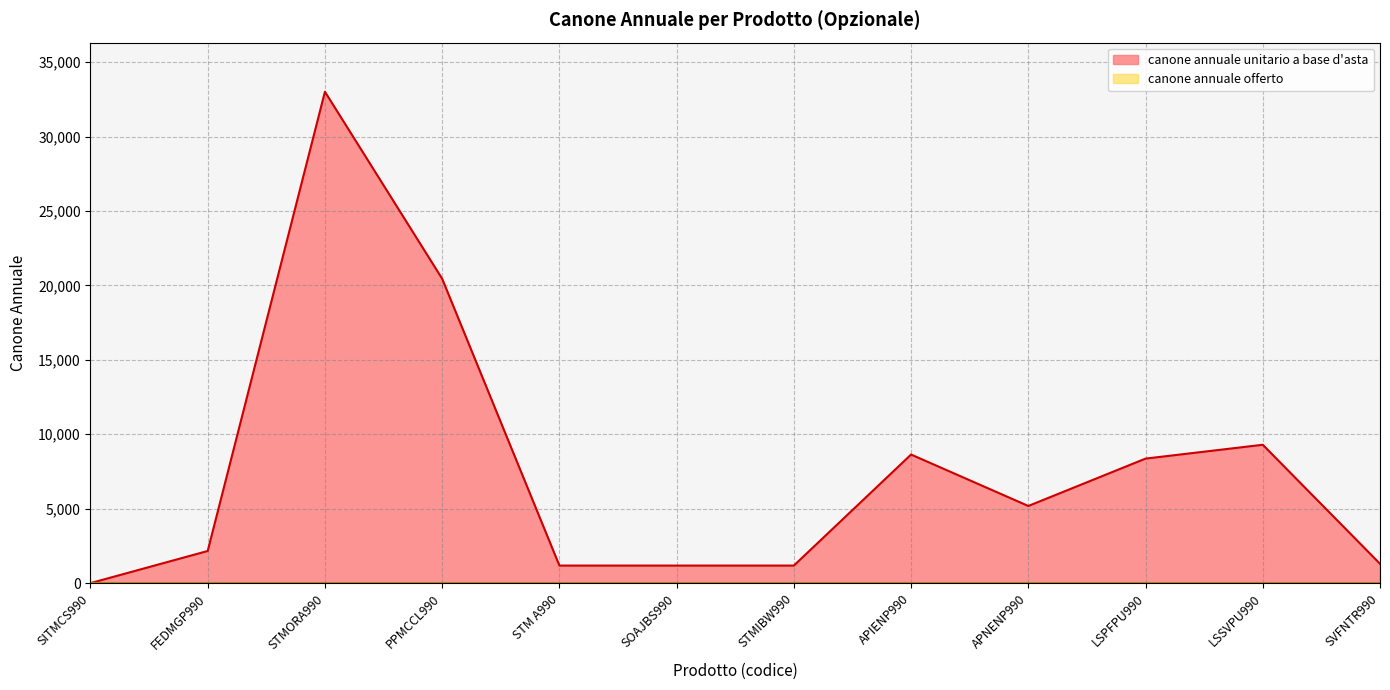

The value at SOAJBS990 is 758.9. True or false?

False